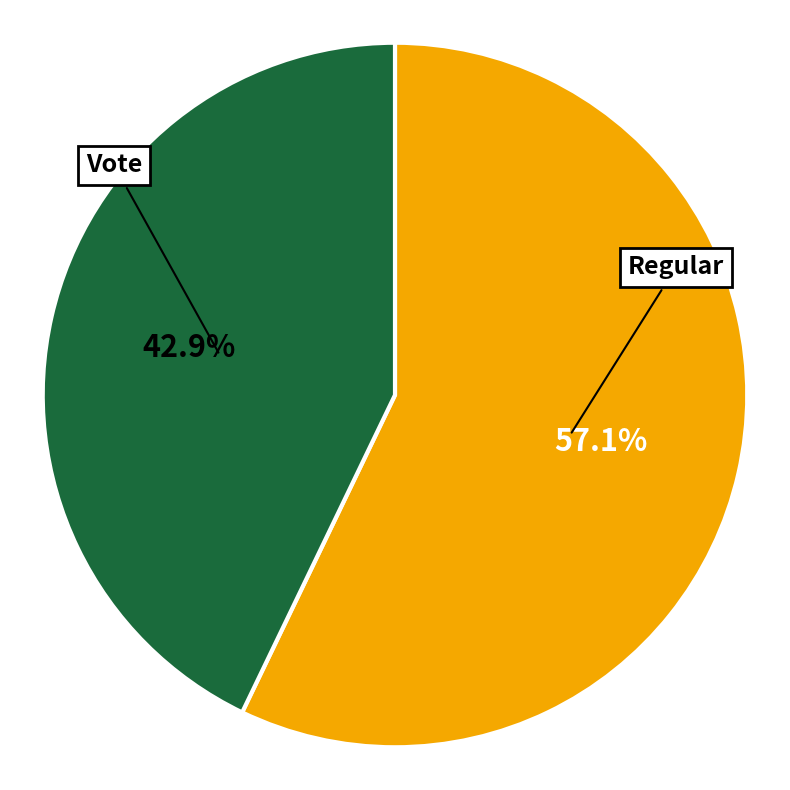

Rank the categories by value from lowest to highest.

Vote, Regular